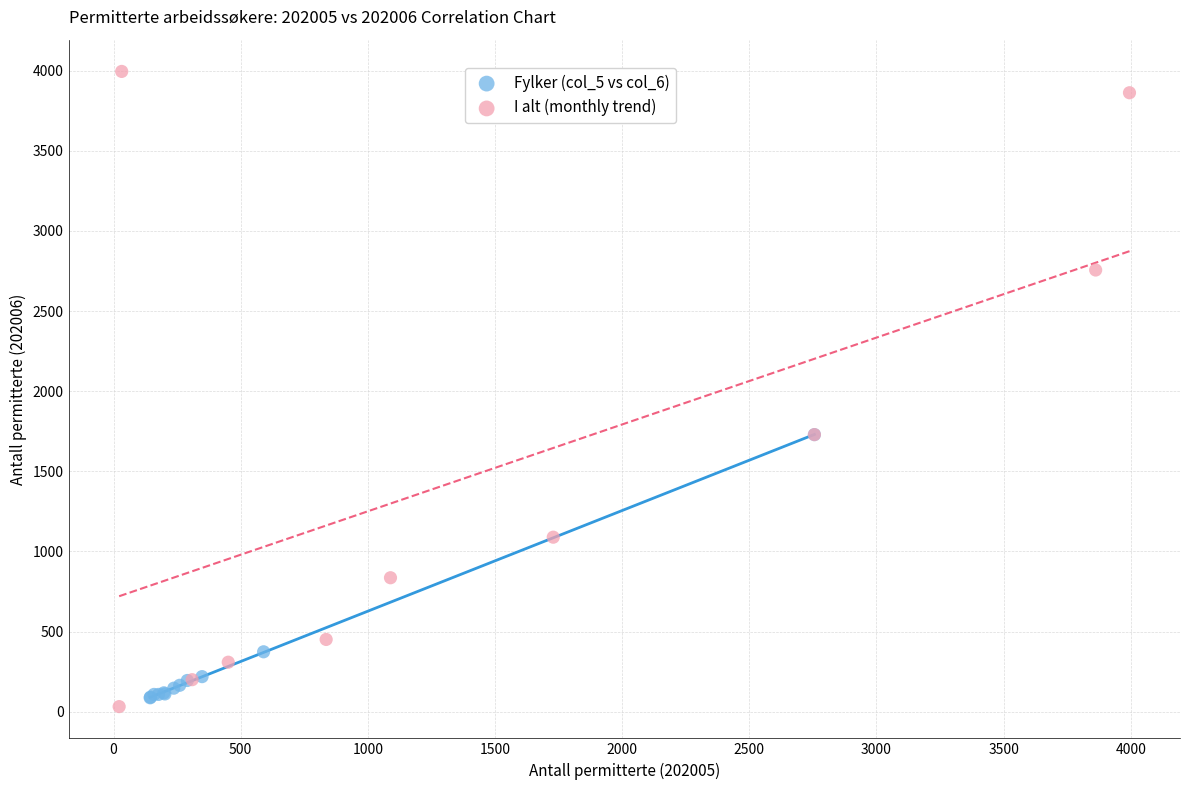

Which series reaches the maximum Y coordinate?

I alt (monthly trend)